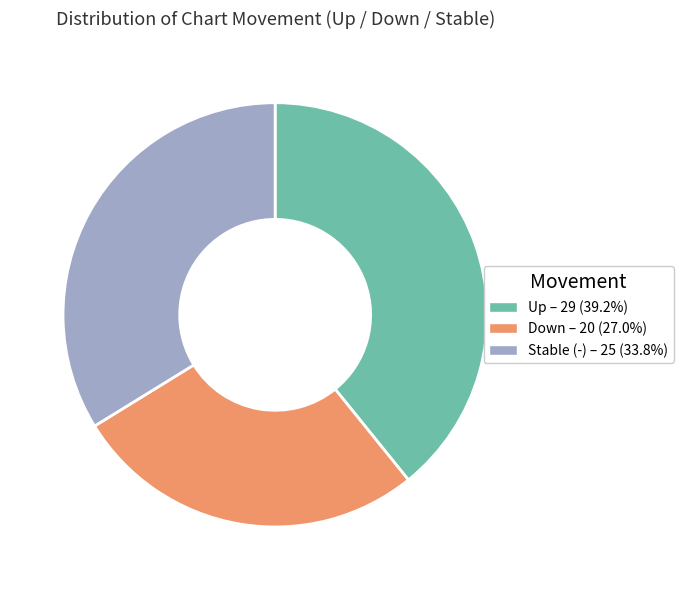

Is there any slice that represents more than half of the pie?

No